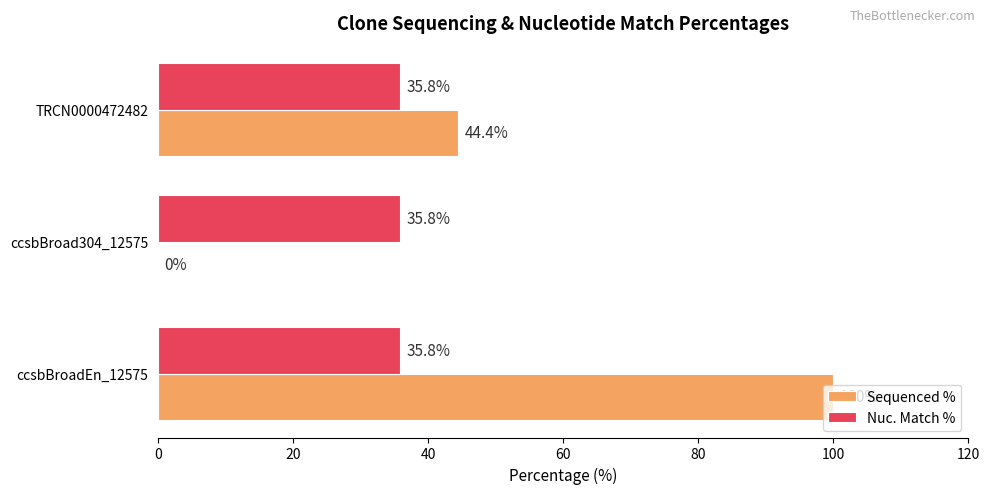

What is the approximate value of Nuc. Match % at ccsbBroadEn_12575?

35.8